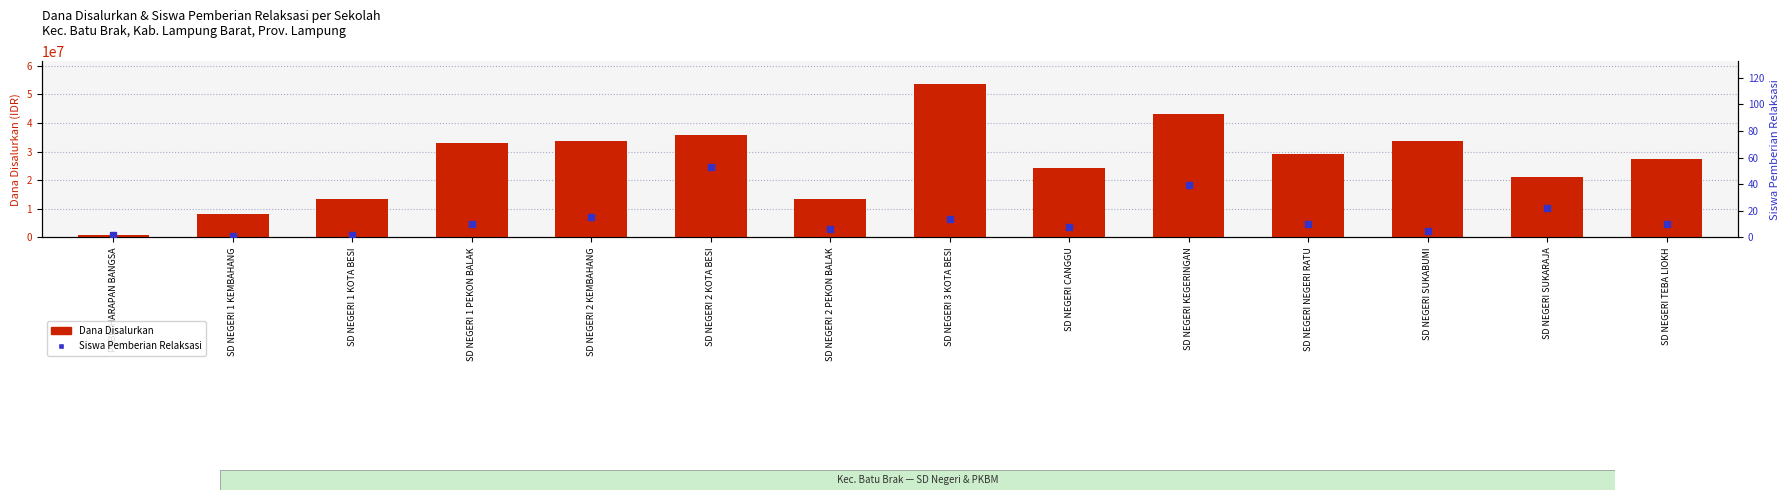

What is the label of the 8th bar from the left?

SD NEGERI 3 KOTA BESI